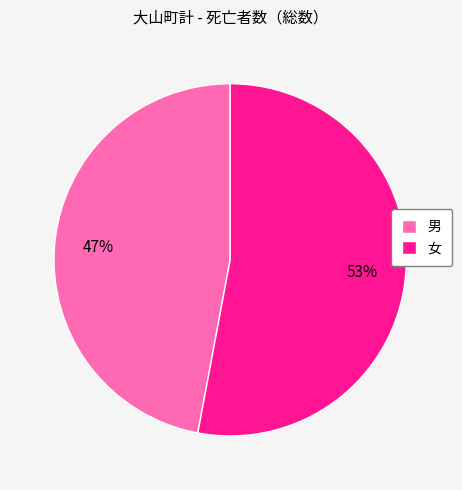

To the nearest percent, what portion does 男 represent?

47%